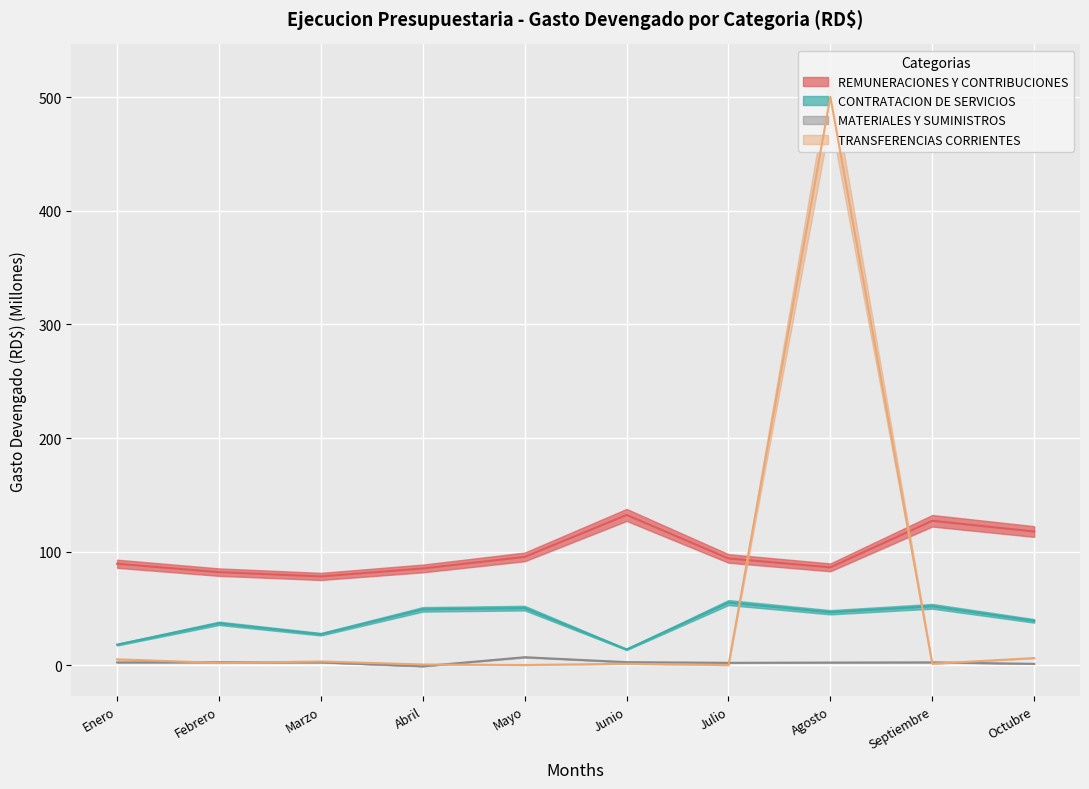

Between Enero and Octubre, which series saw the biggest shift?

REMUNERACIONES Y CONTRIBUCIONES